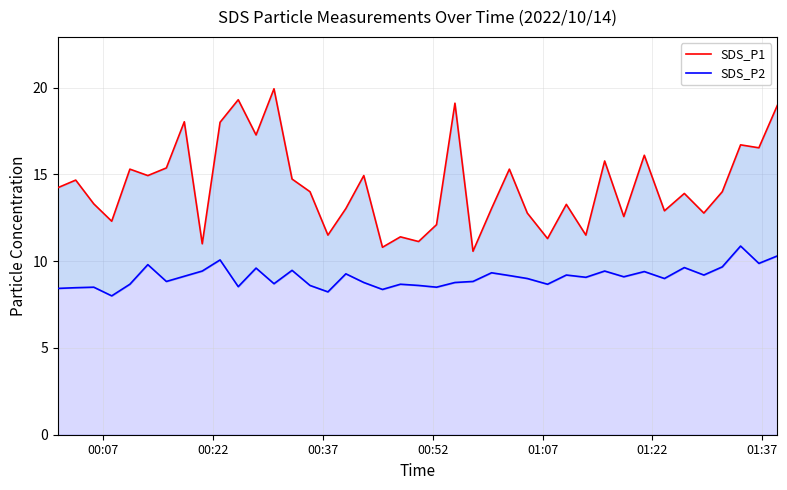

What is the greatest value displayed?

19.9